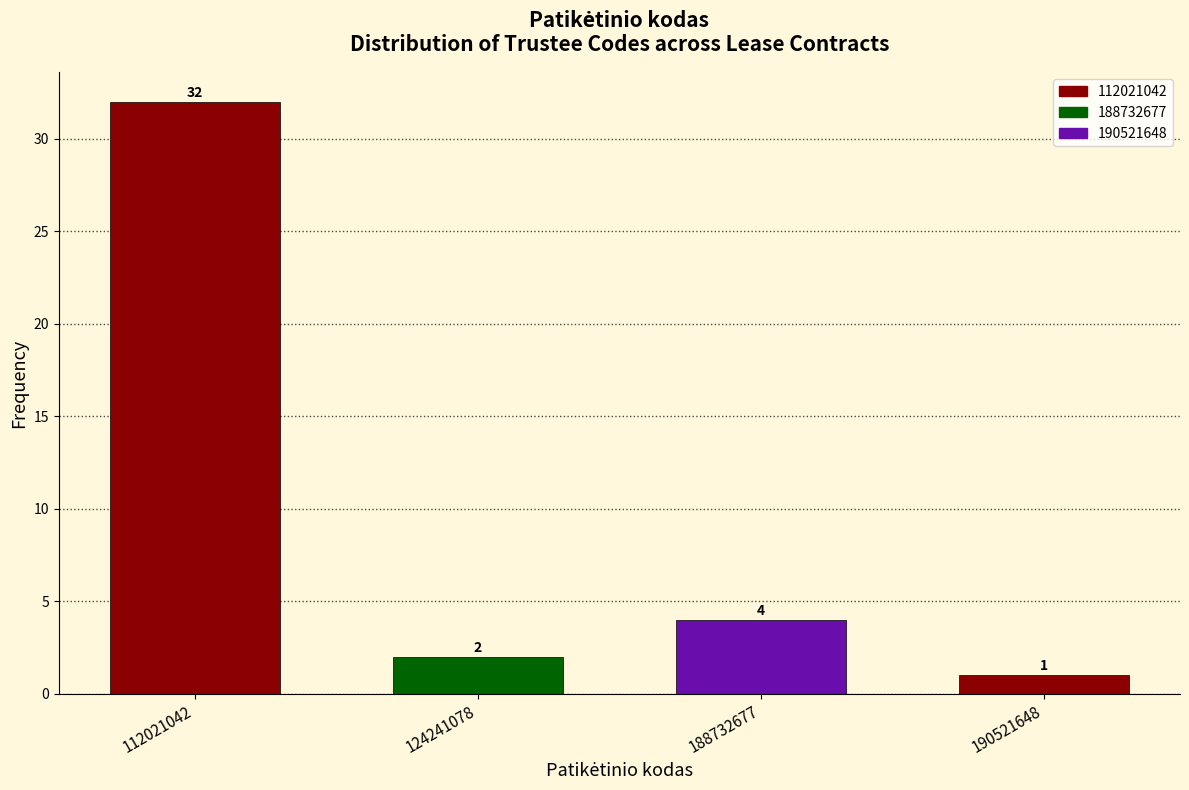

Reading left to right, what are all the values shown in this chart?

112021042=32	124241078=2	188732677=4	190521648=1